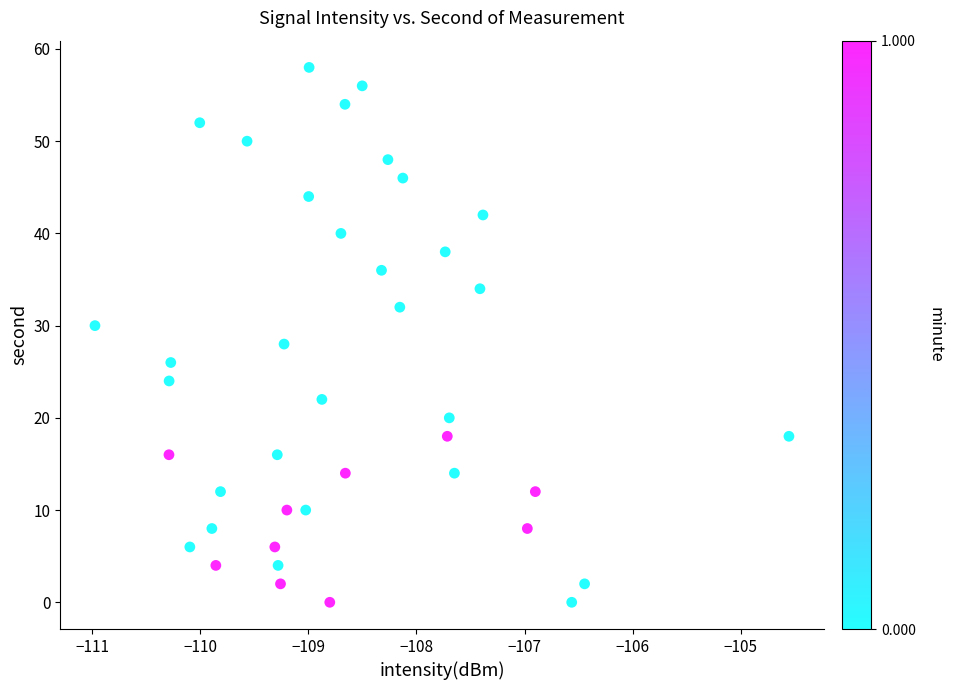

What is the range of Y values (max minus min)?

58